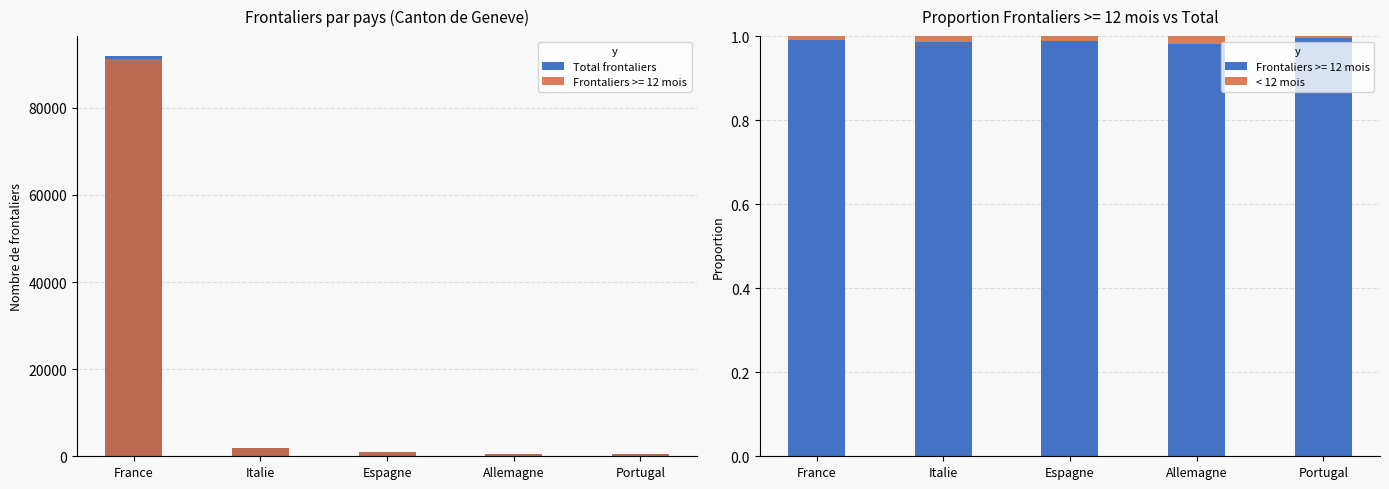

The Total frontaliers series shows 1732.0 at Espagne. True or false?

False